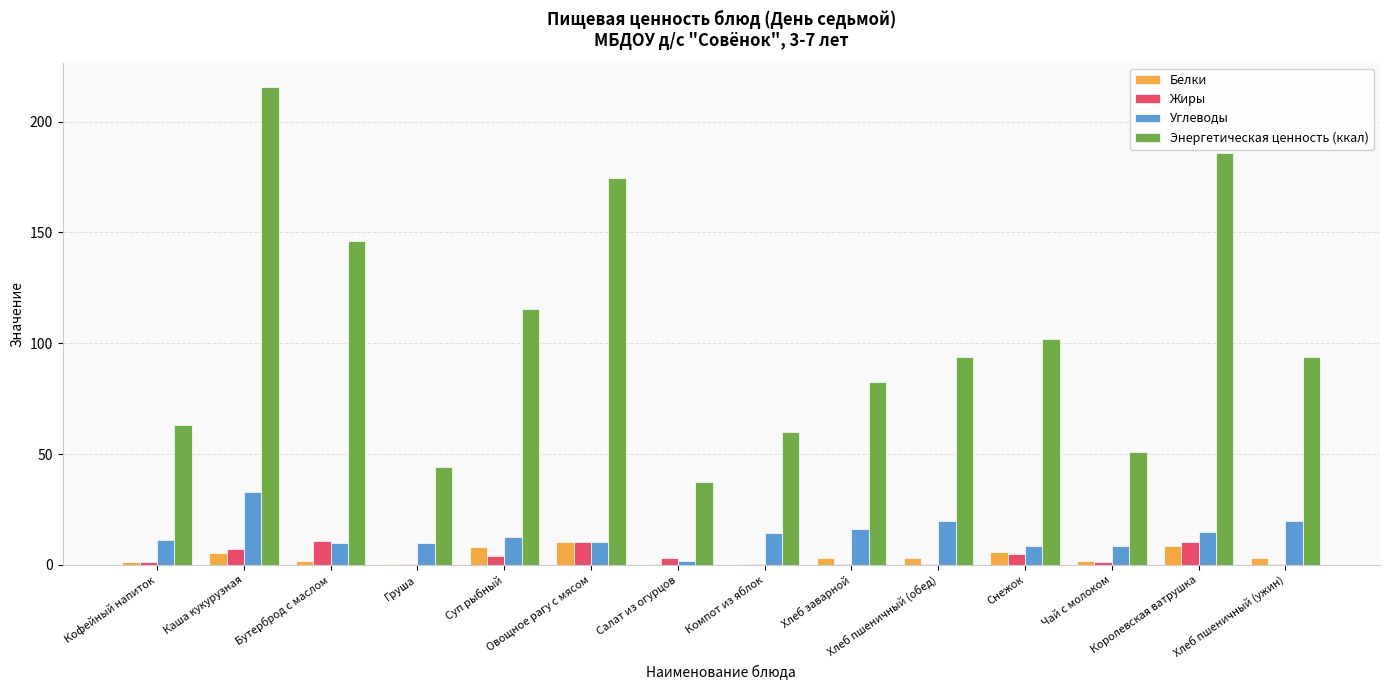

What value does the Углеводы series have at Груша?

9.8